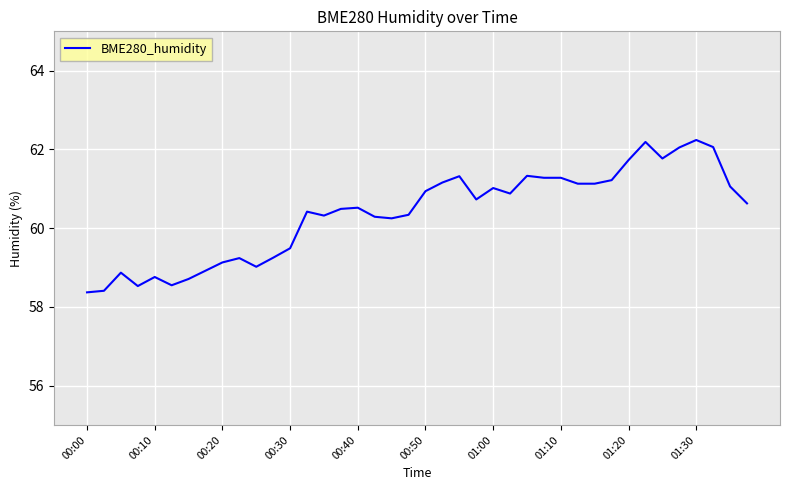

What is the maximum value shown in the chart?

62.2